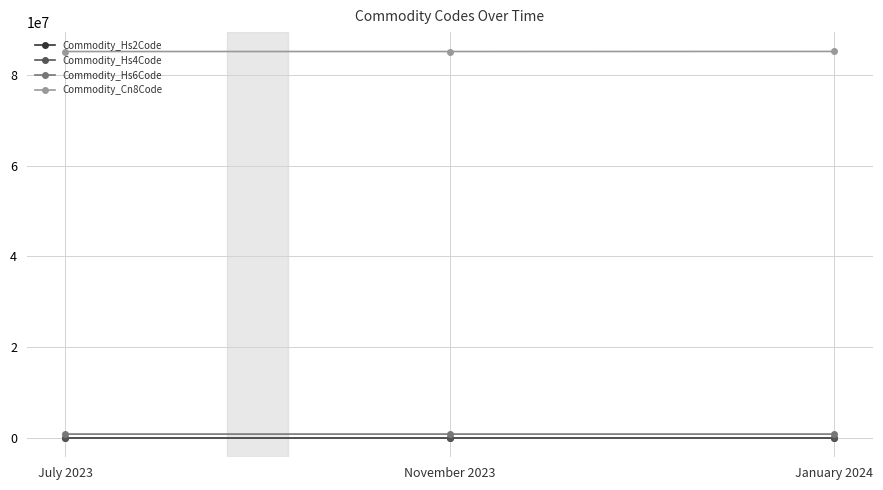

Which series has the largest total across all categories?

Commodity_Cn8Code